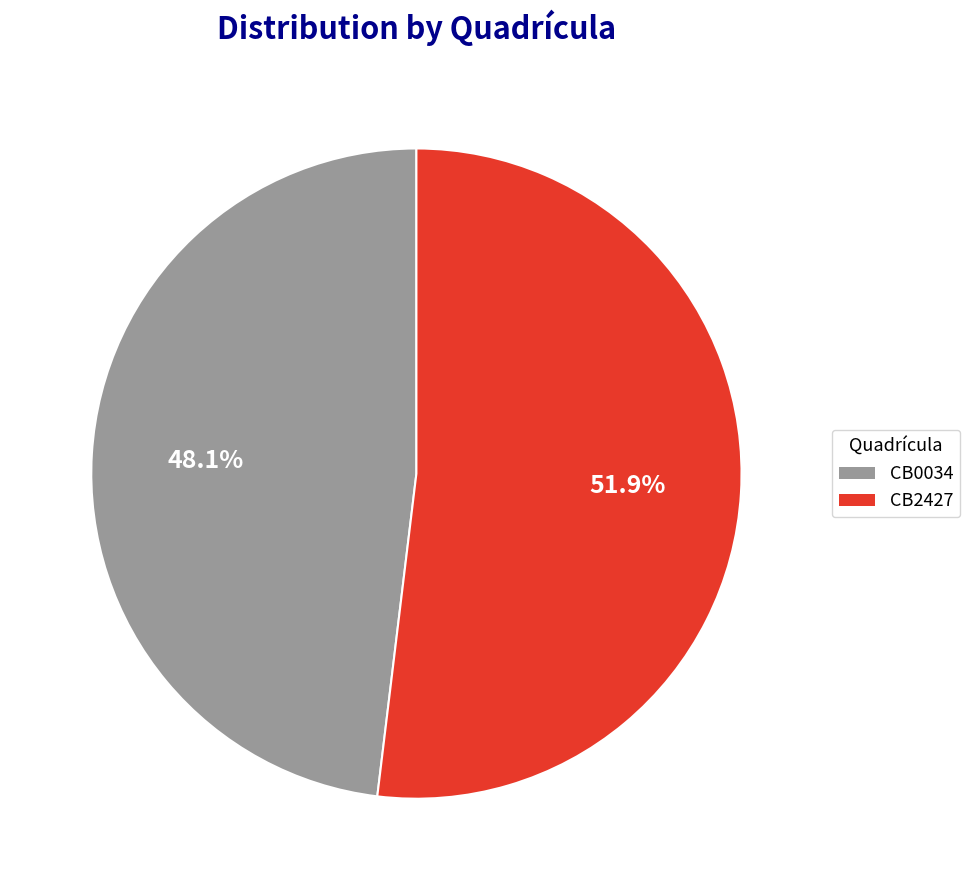

To the nearest percent, what portion does CB0034 represent?

48%